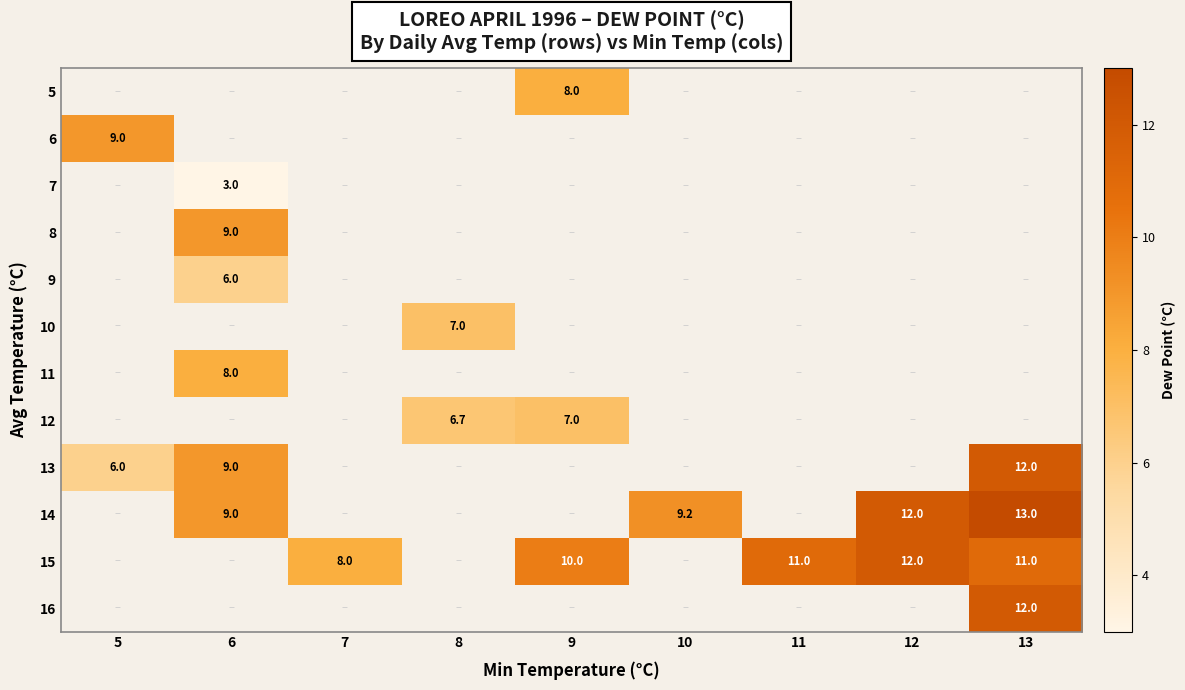

Which category has the lowest value across all series?

6